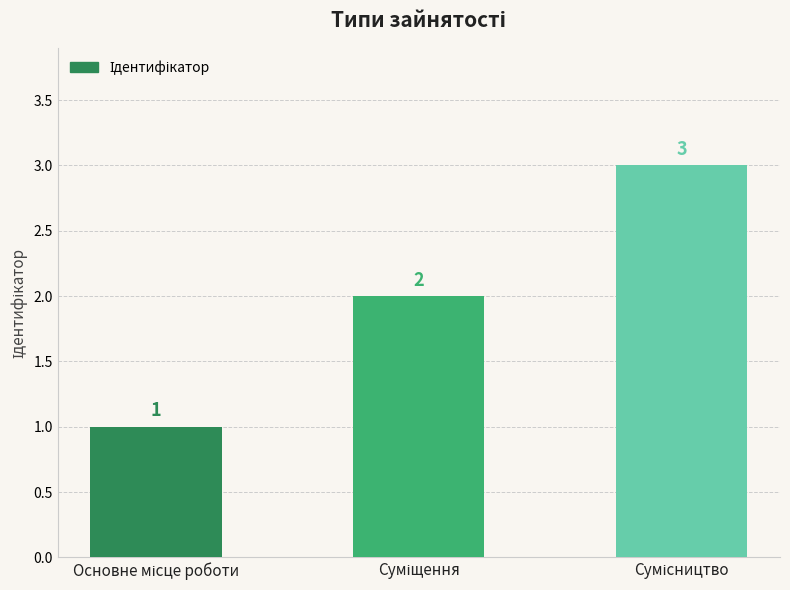

What is the sum of all values?

6